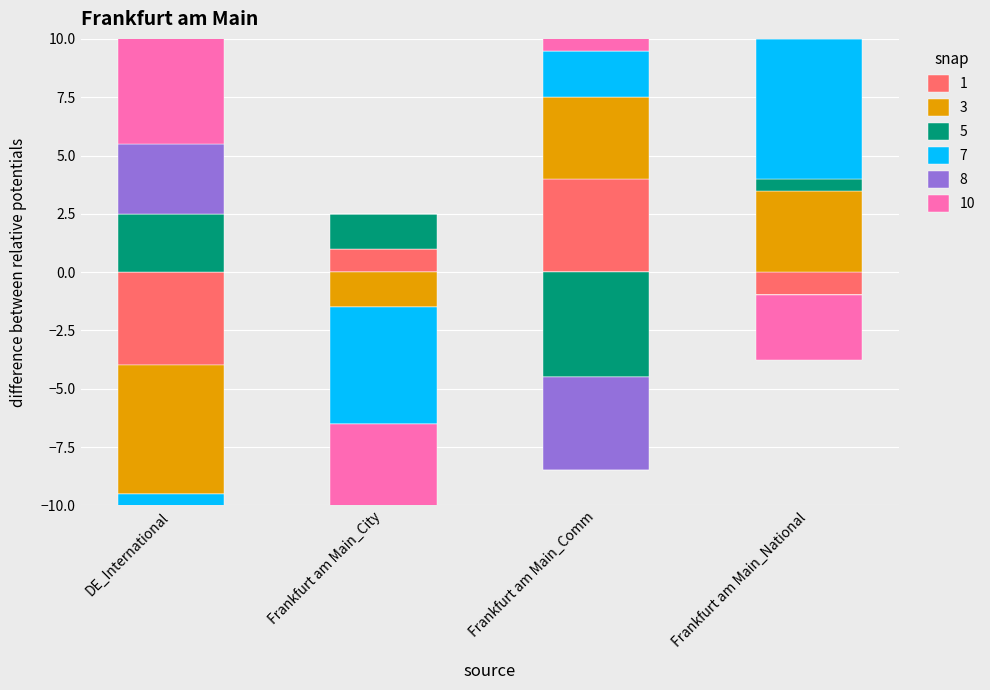

How many bars are there in each group?

6